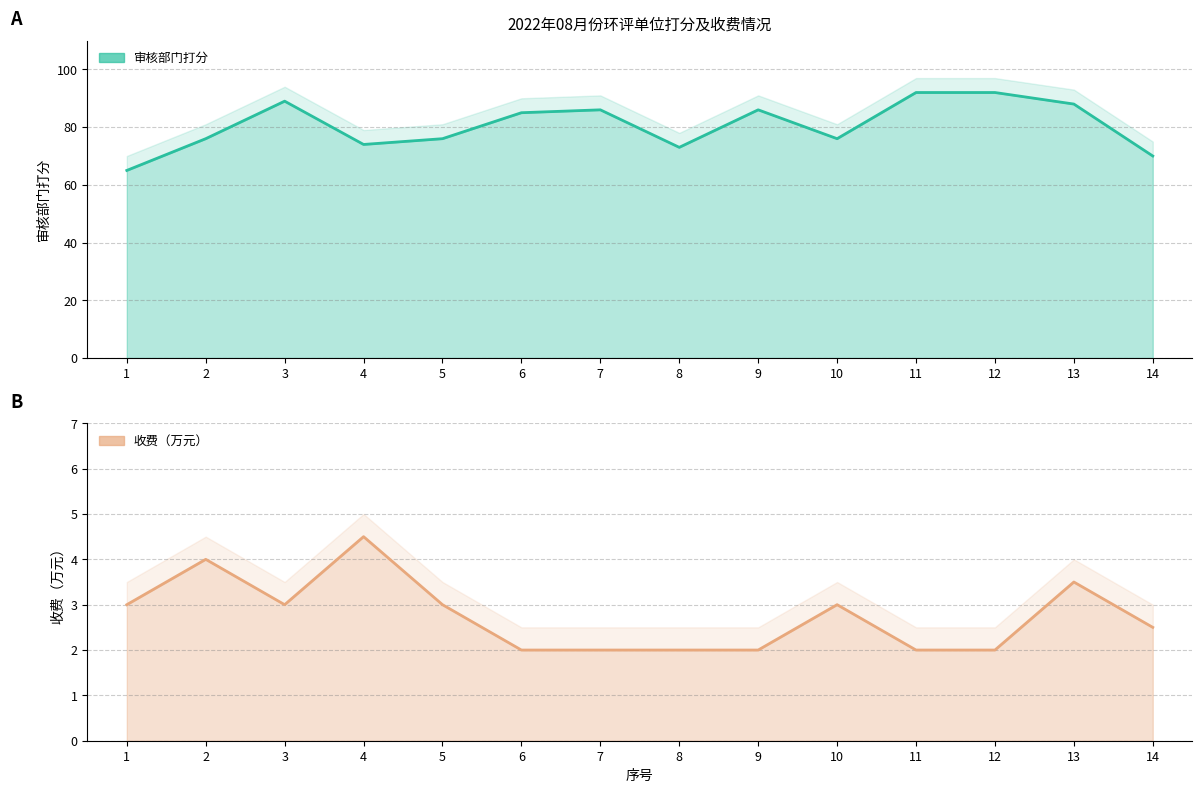

At 10, list the series in order from largest to smallest.

审核部门打分, 收费（万元）